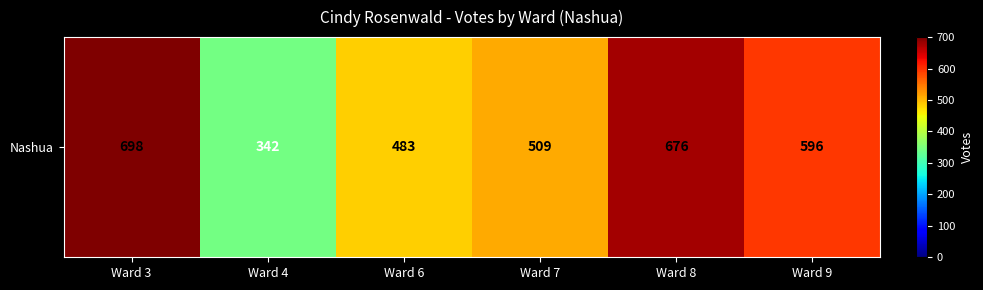

Rank the categories by value from highest to lowest.

Ward 3, Ward 8, Ward 9, Ward 7, Ward 6, Ward 4